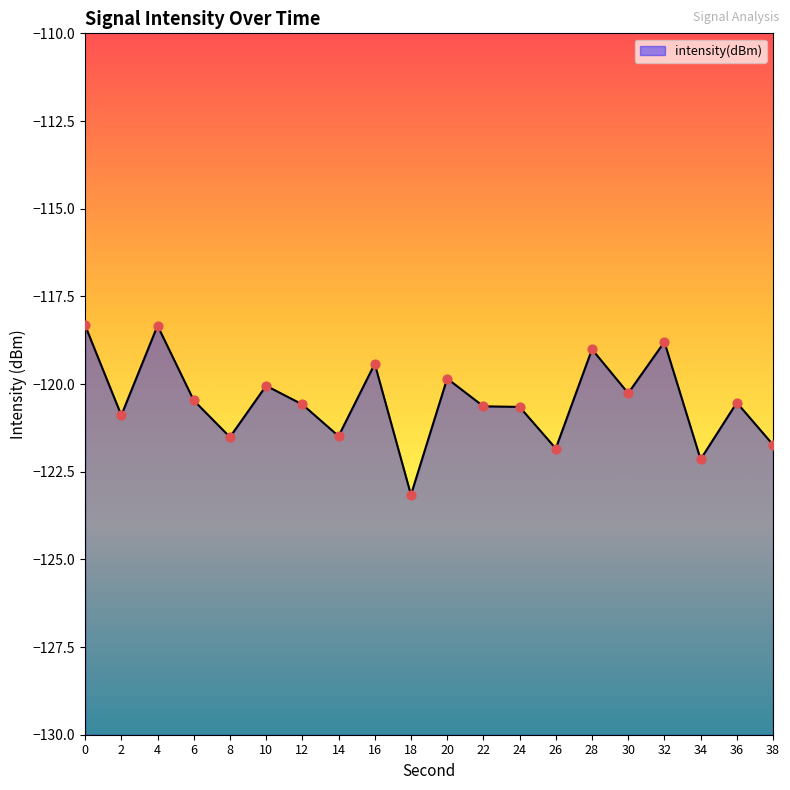

What is the change in value from 16 to 34?

-2.7